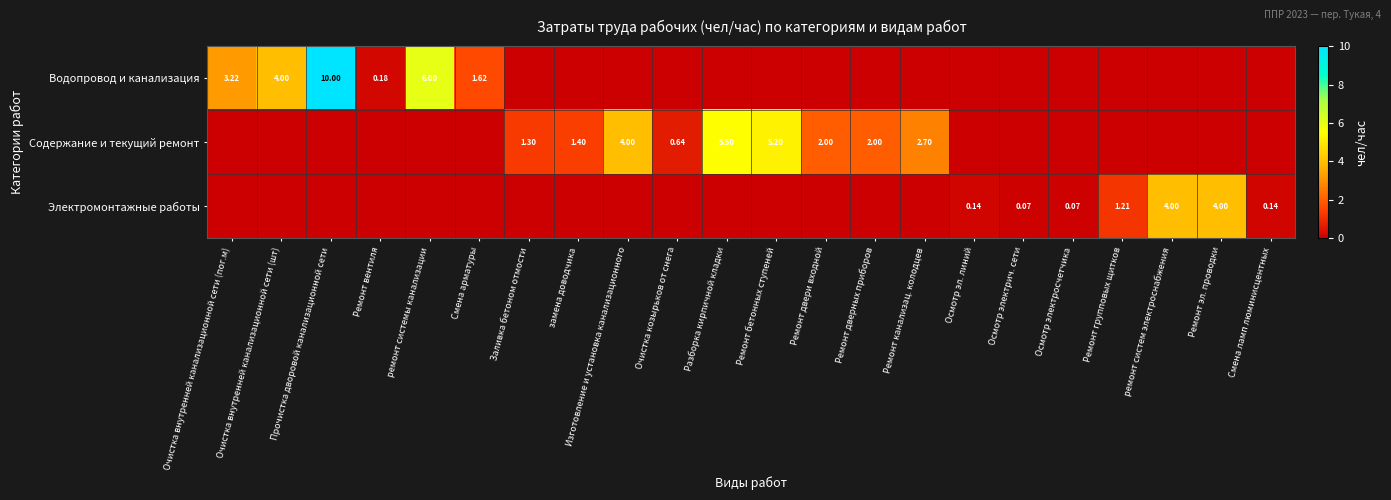

Is it true that Содержание и текущий ремонт equals 9.3 at Ремонт бетонных ступеней?

False